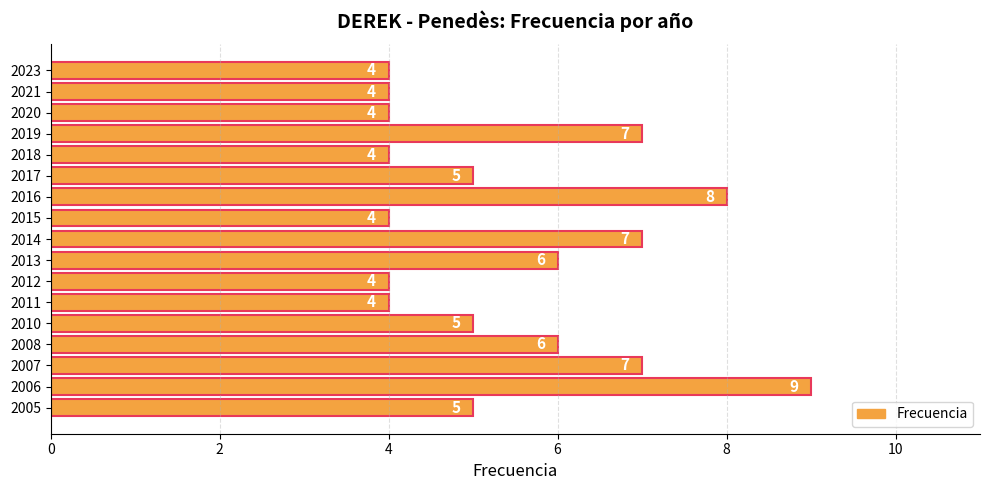

What is the difference between the maximum and minimum values?

5